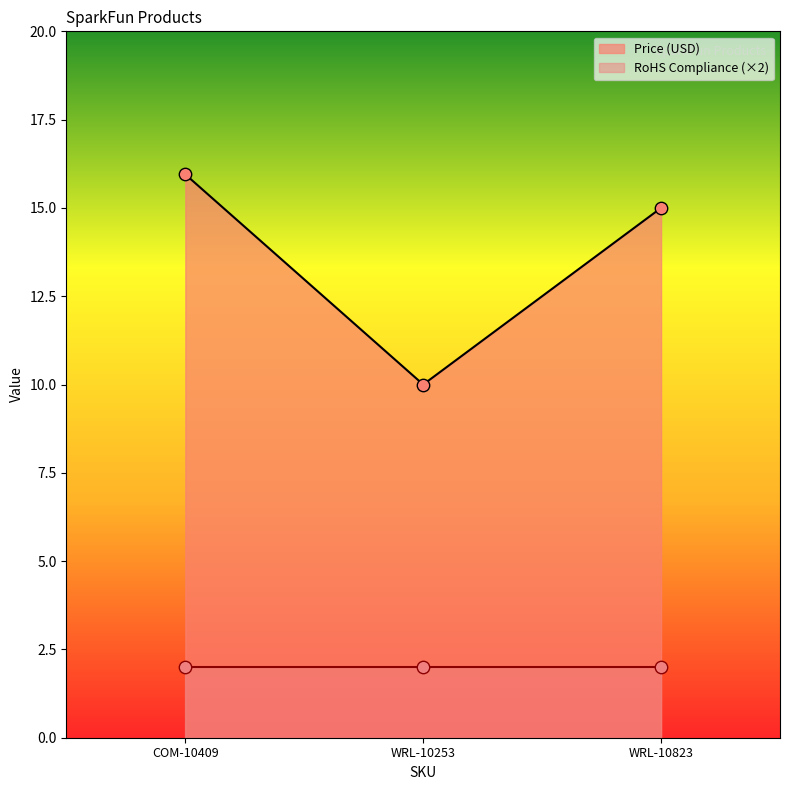

What is the change in value from COM-10409 to WRL-10253?

-5.9